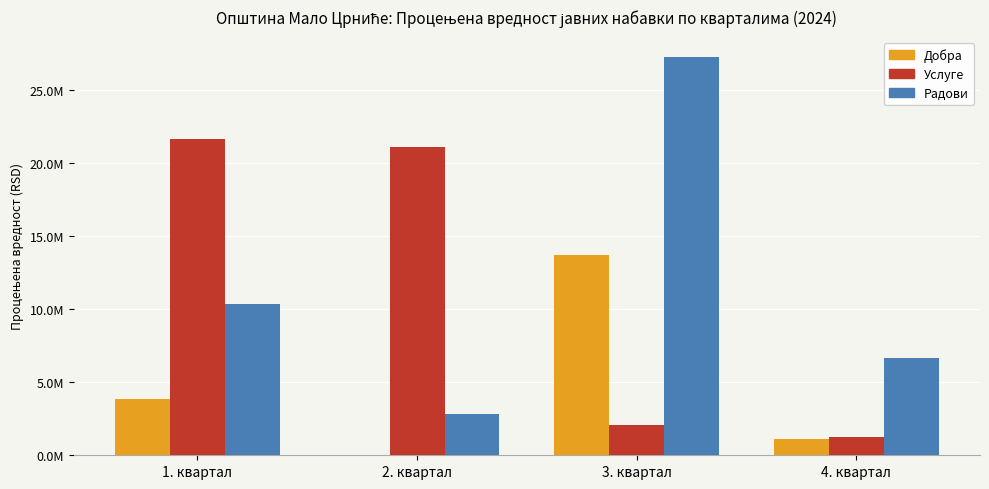

Are the bars horizontal?

No